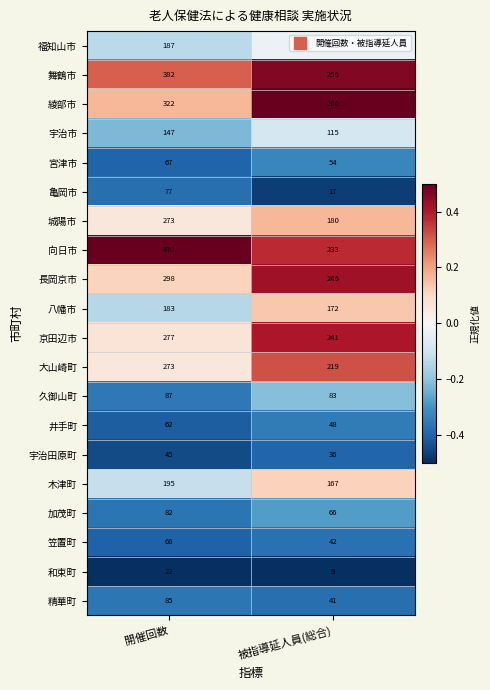

How many series are shown in this chart?

20